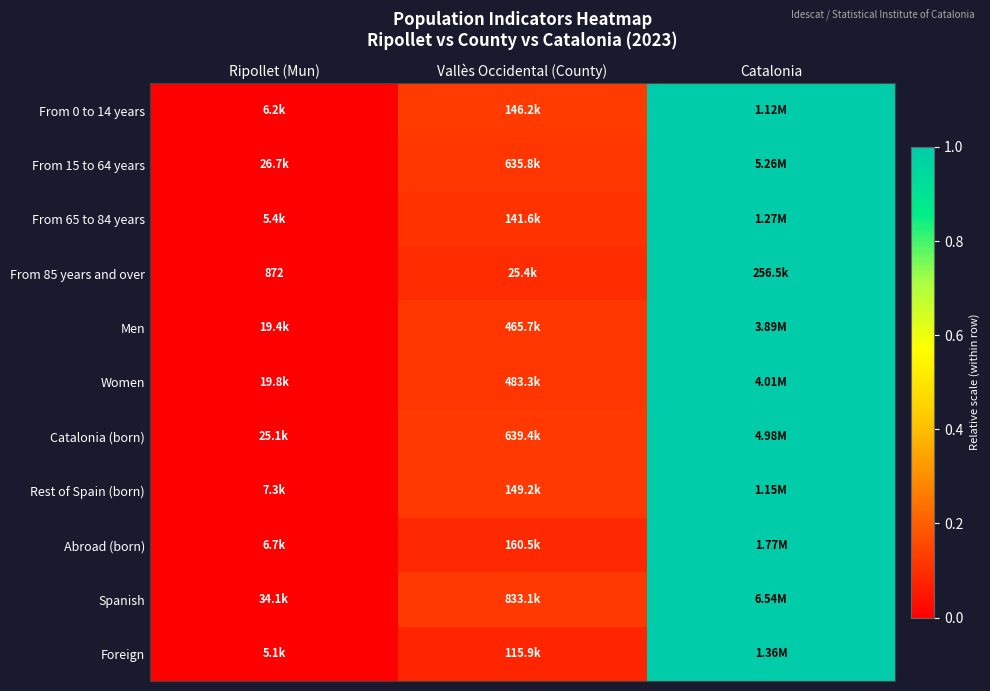

Where is From 85 years and over nearest to the value 0?

Ripollet (Mun)